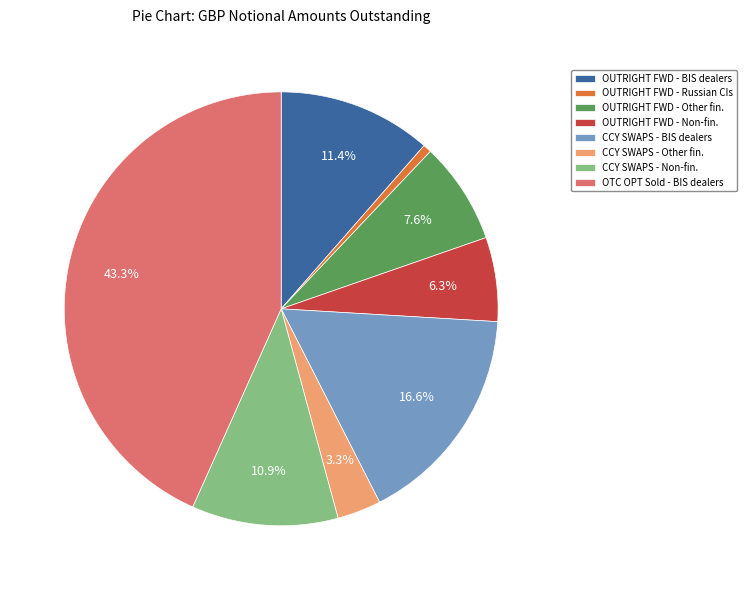

How many slices are in this pie chart?

8